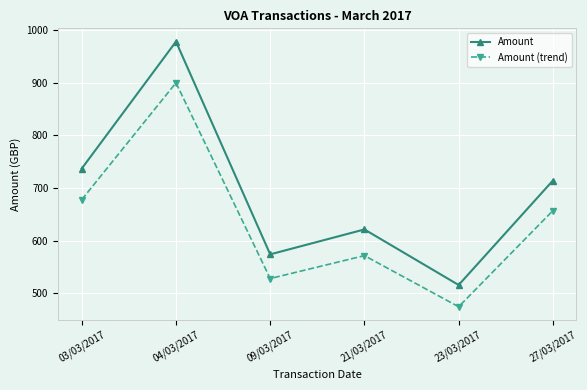

What are all the series names shown in the legend?

Amount, Amount (trend)